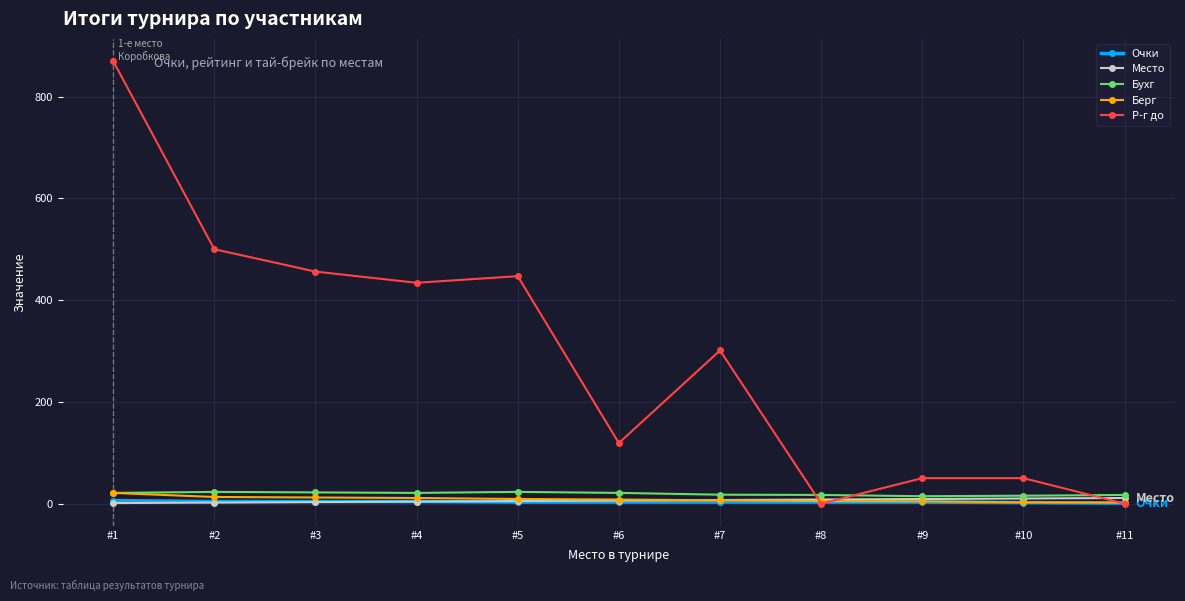

Which label corresponds to the largest value in the chart?

#1